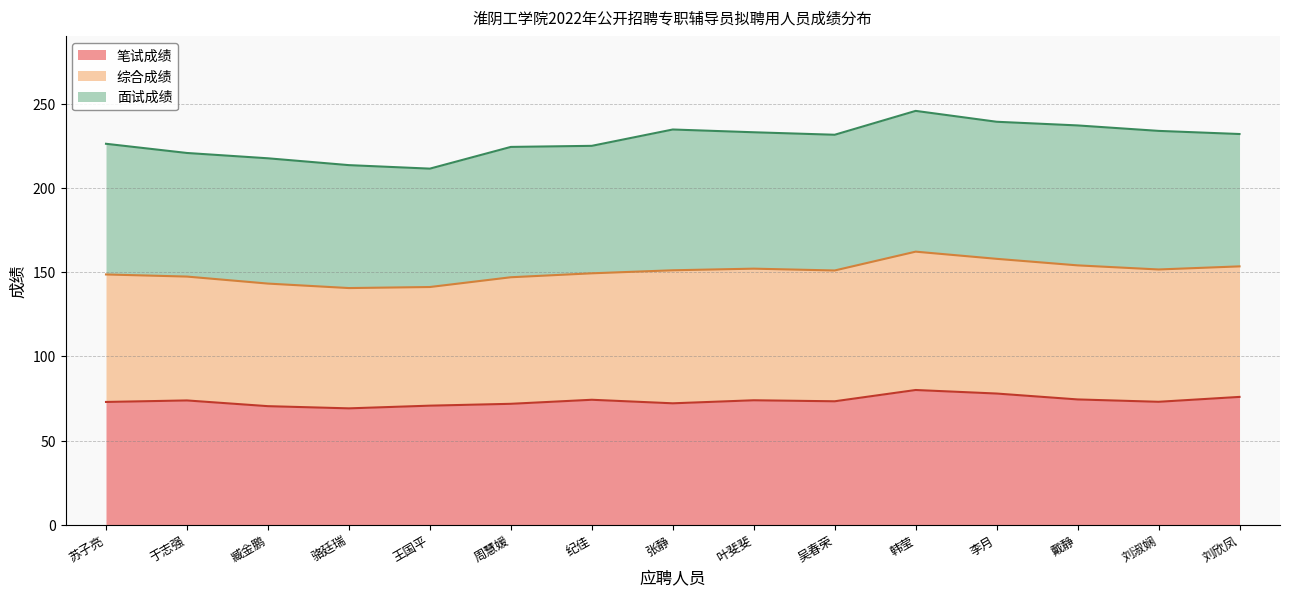

How many lines are shown in the chart?

3